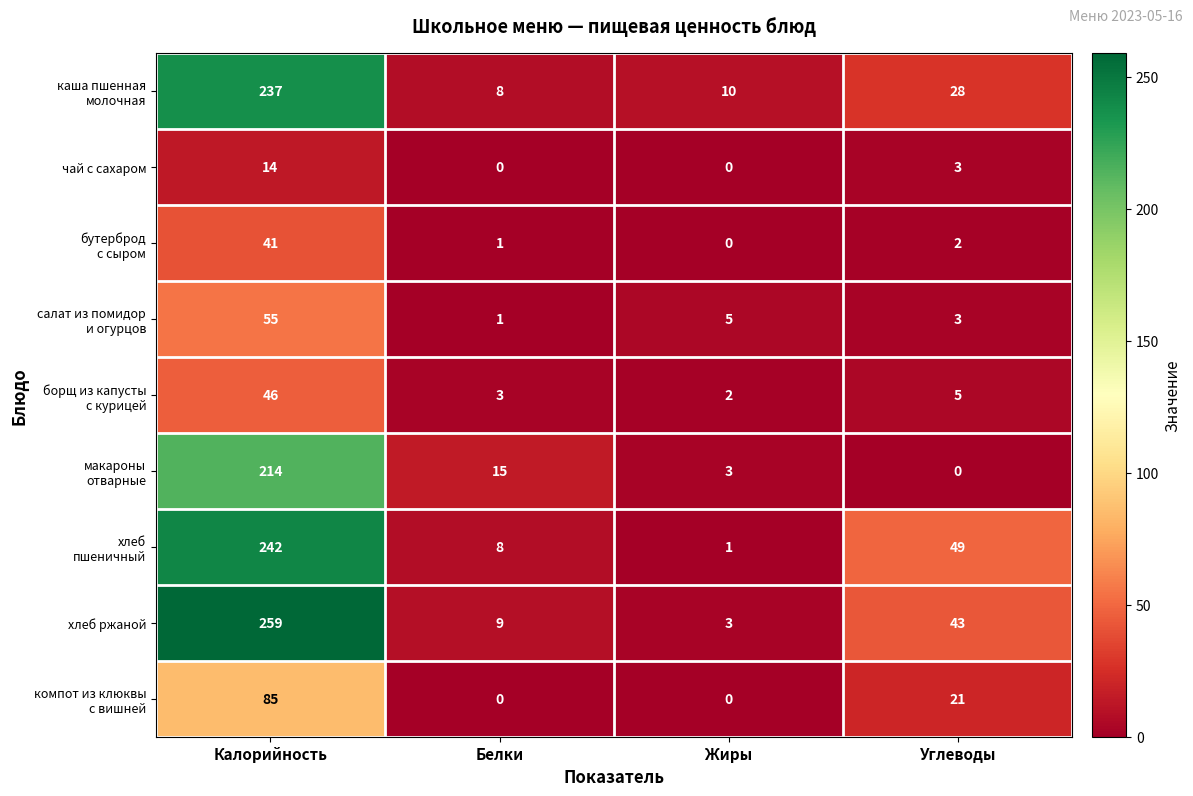

What is the maximum value shown in the chart?

259